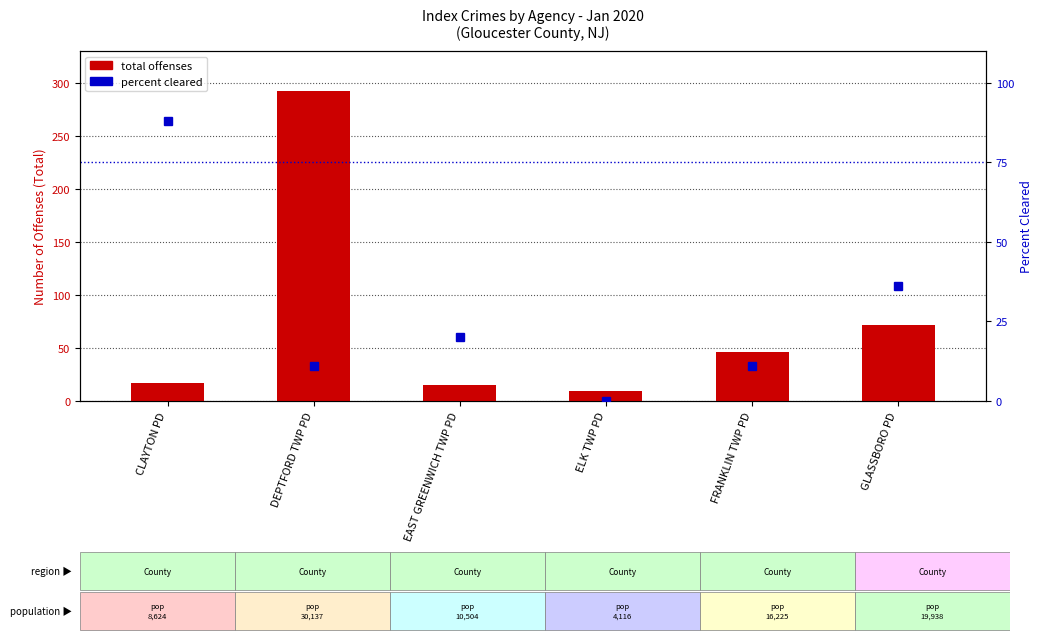

What are all the series names shown in the legend?

total offenses, percent cleared